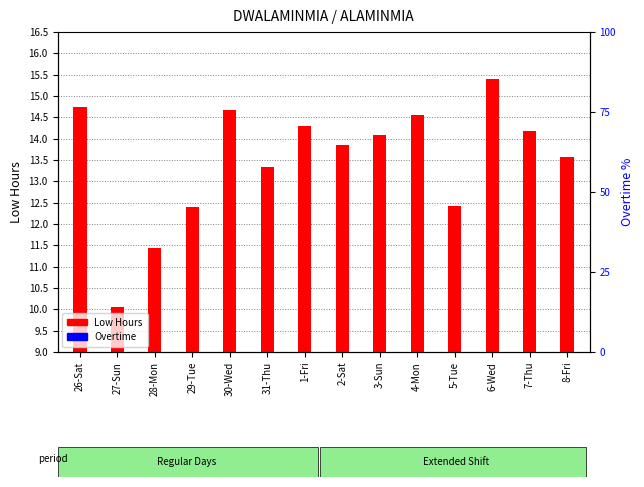

Rank the series by their average value, from highest to lowest.

Low Hours, Overtime